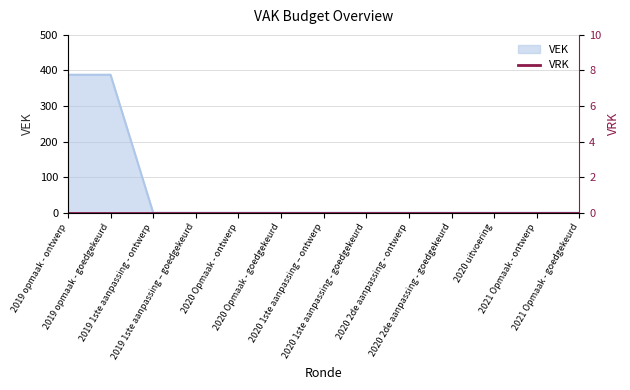

Rank the categories by value from highest to lowest.

2019 opmaak - ontwerp, 2019 opmaak - goedgekeurd, 2019 1ste aanpassing - ontwerp, 2019 1ste aanpassing – goedgekeurd, 2020 Opmaak - ontwerp, 2020 Opmaak - goedgekeurd, 2020 1ste aanpassing – ontwerp, 2020 1ste aanpassing - goedgekeurd, 2020 2de aanpassing - ontwerp, 2020 2de aanpassing - goedgekeurd, 2020 uitvoering, 2021 Opmaak - ontwerp, 2021 Opmaak - goedgekeurd